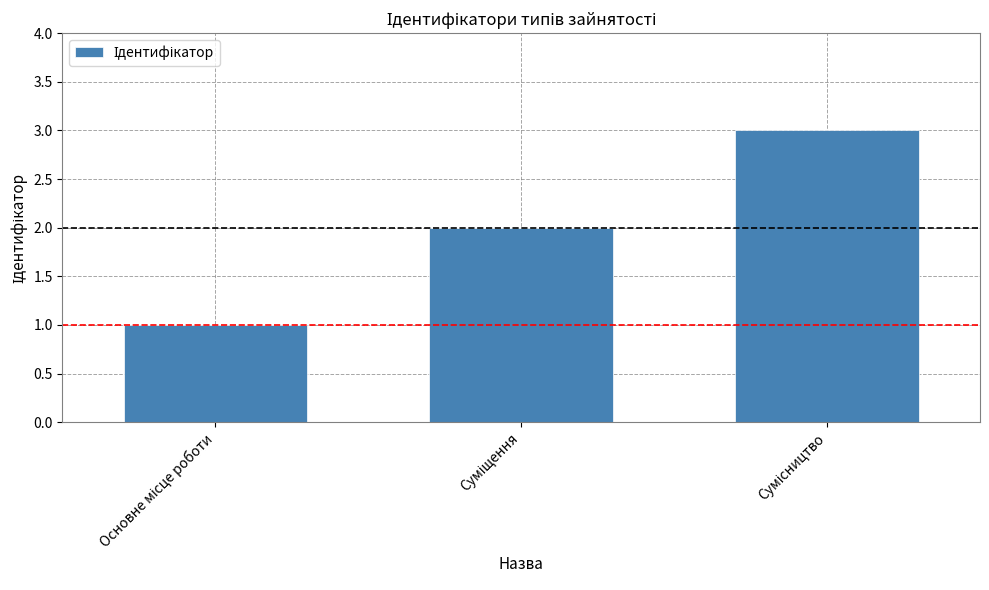

What is the maximum value shown in the chart?

3